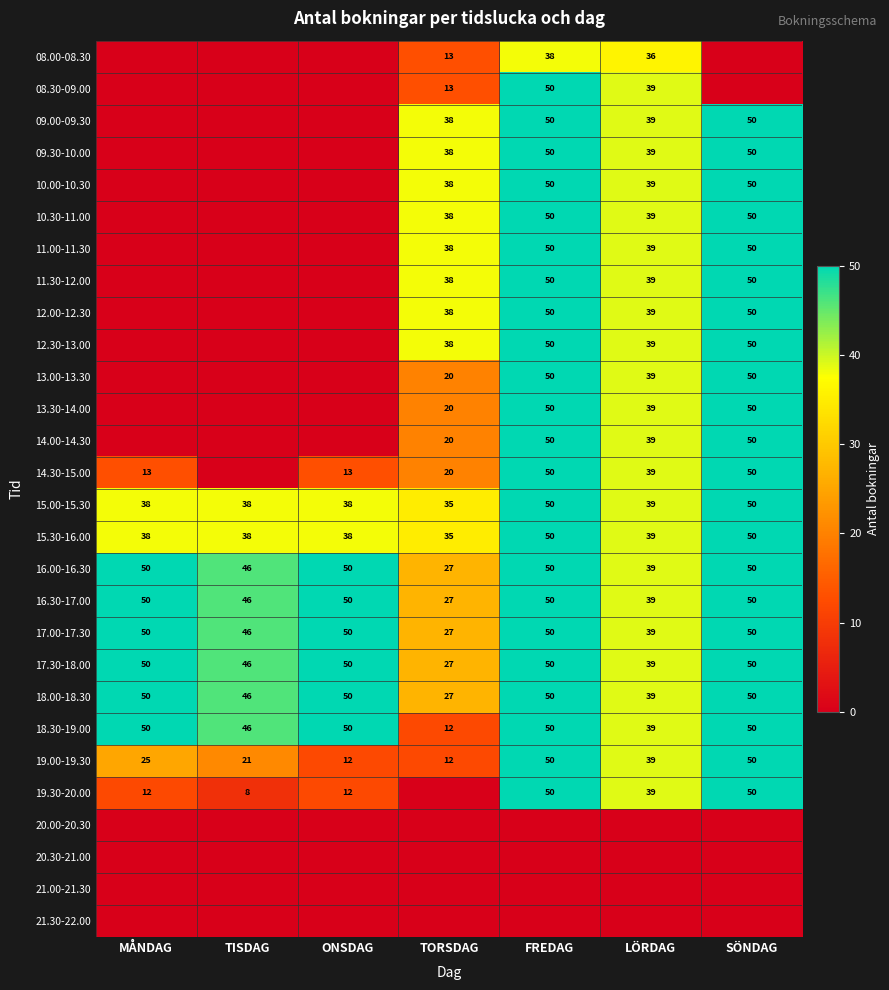

How many categories are shown in the chart?

7